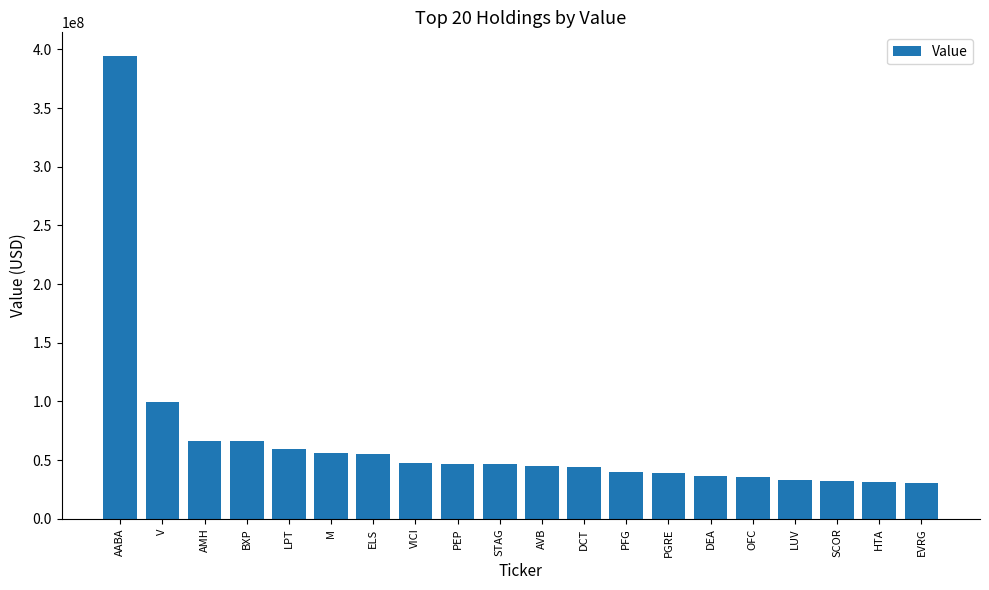

What is the label of the 12th bar from the right?

PEP